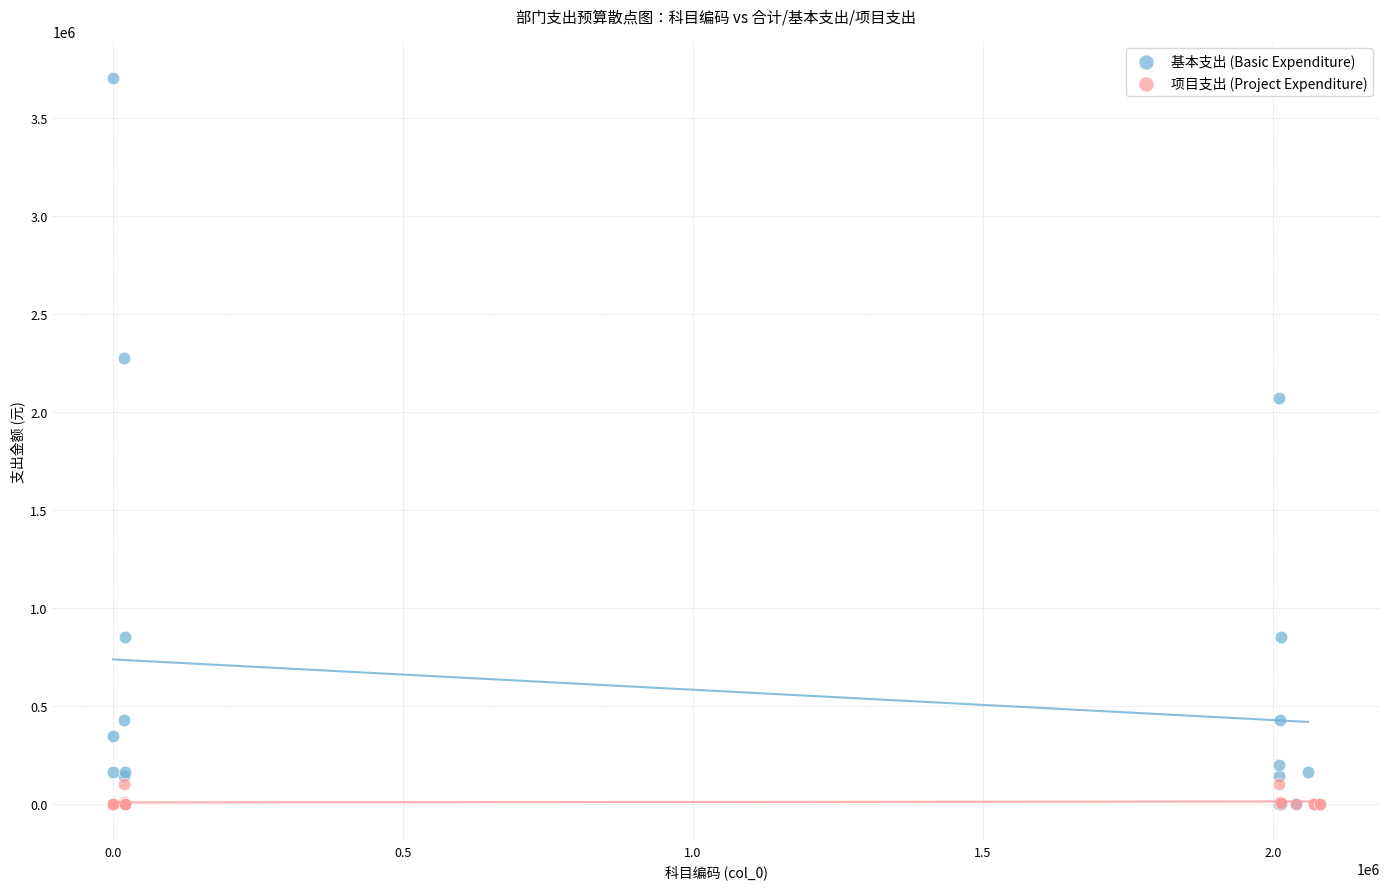

What are all the series names shown in the legend?

基本支出 (Basic Expenditure), 项目支出 (Project Expenditure)